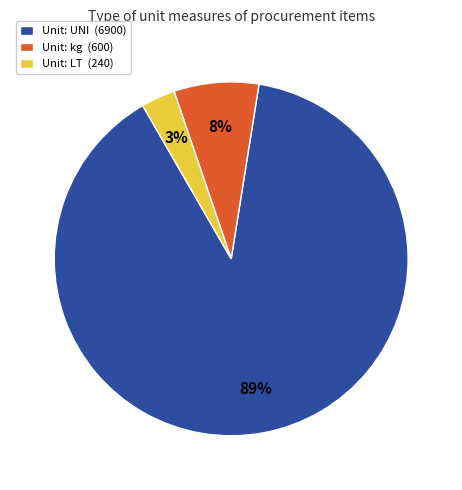

Is it true that Unit: kg (600) is 17% of the pie?

False